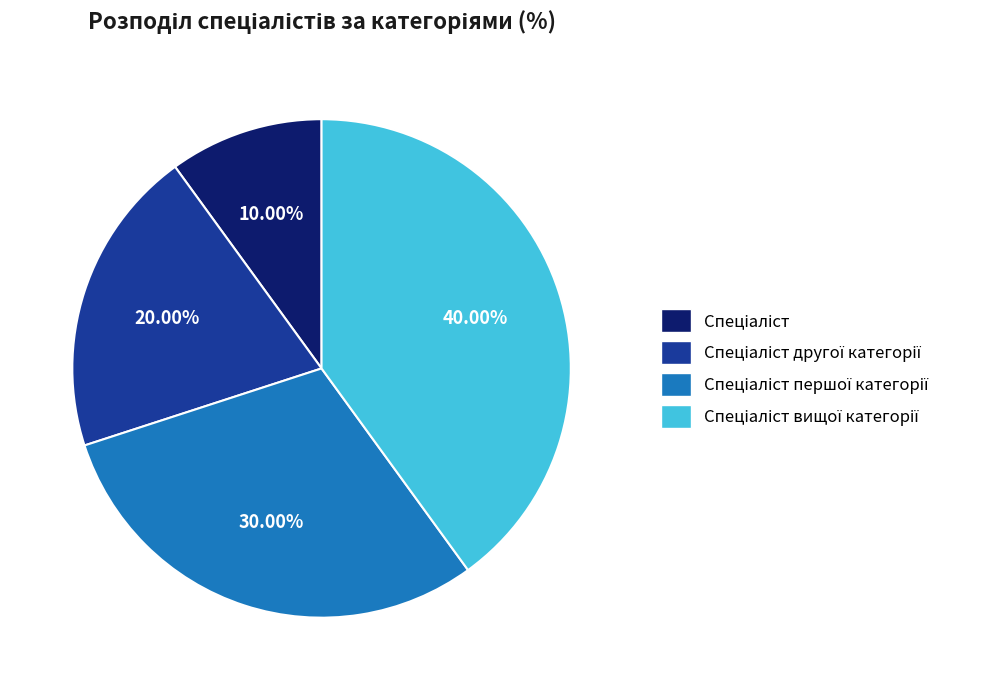

Count the number of slices in the pie.

4